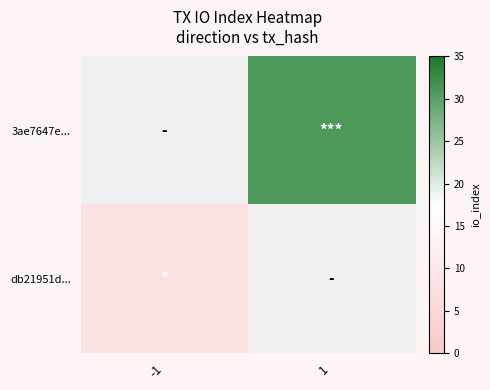

The value of db21951d... at -1 is 8.0. True or false?

True